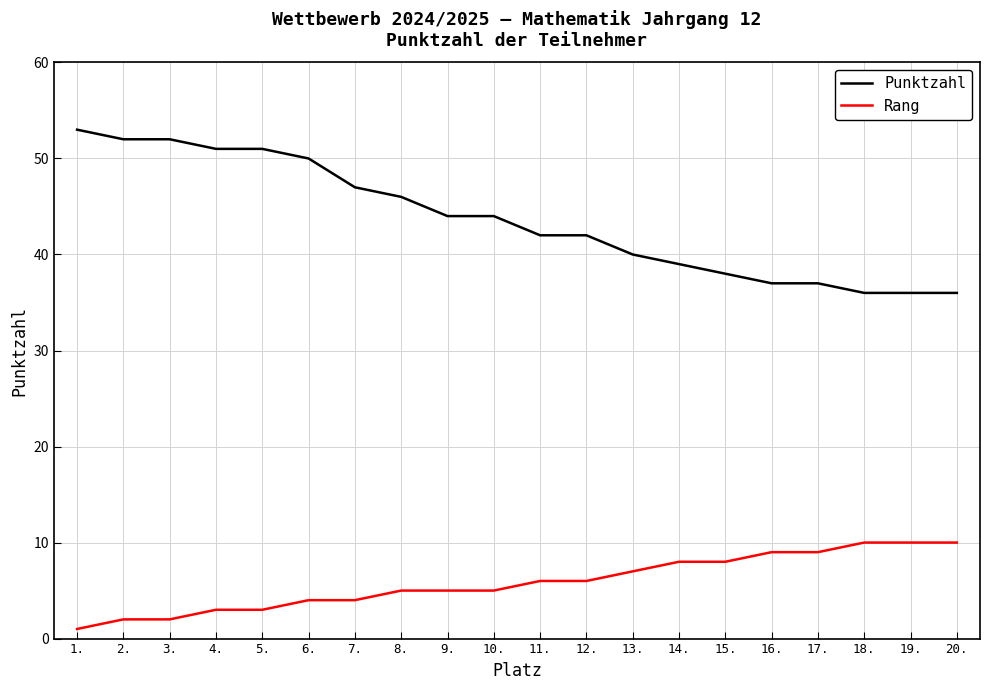

Is the value of Punktzahl at 15. greater than the value of Rang at 13.?

Yes